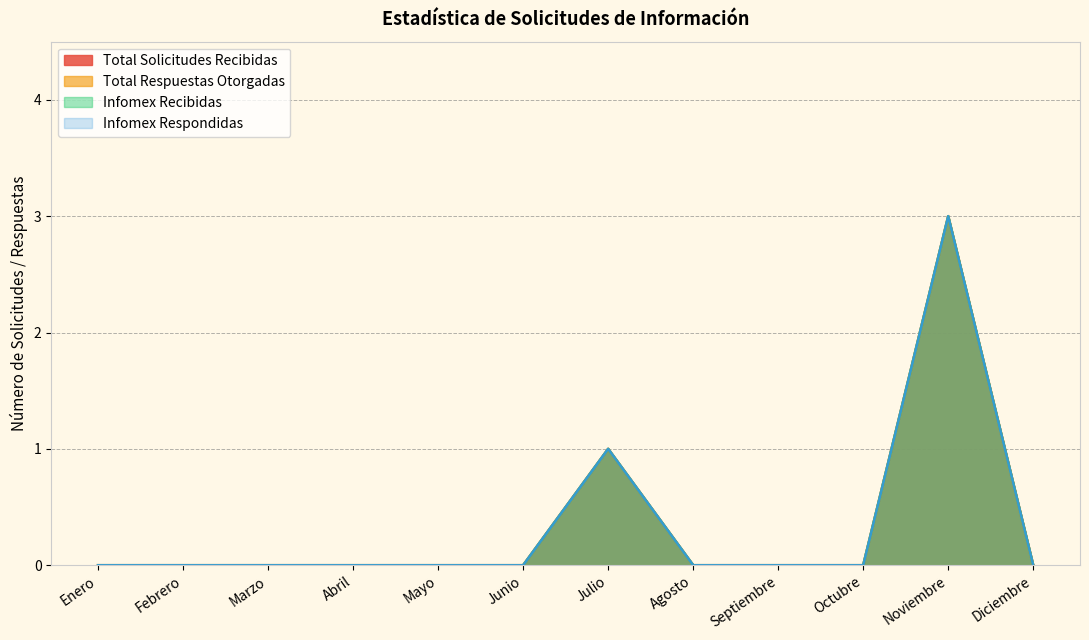

How many data points in Total Respuestas Otorgadas are above 0?

2